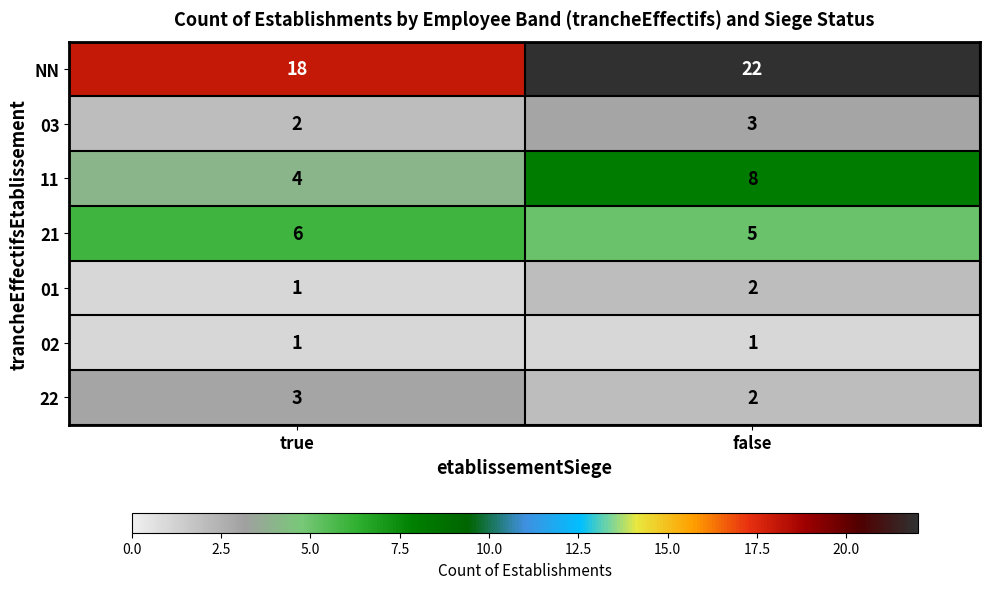

Where is 11 nearest to the value 6?

true